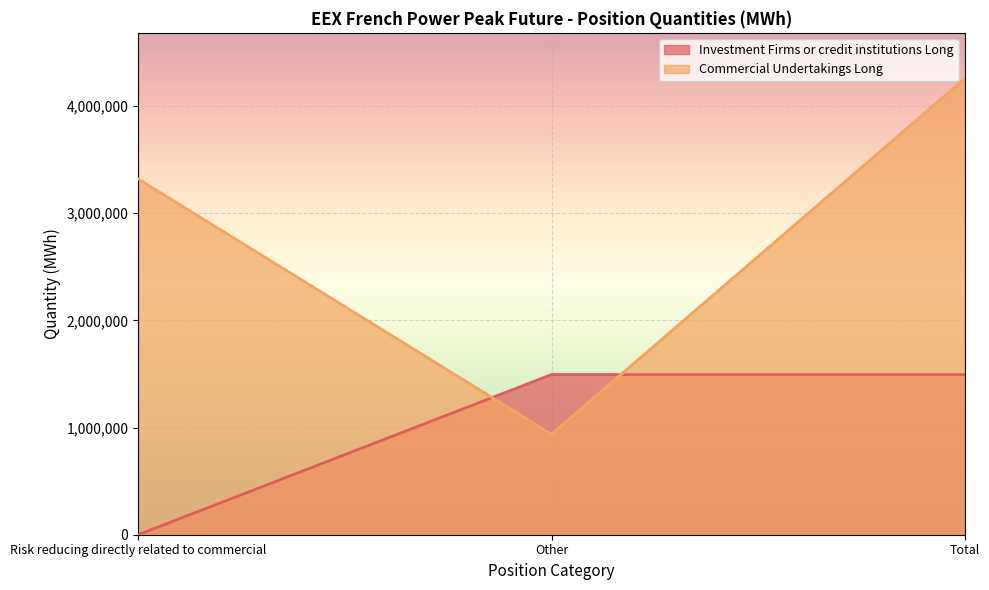

How many series are shown in this chart?

2